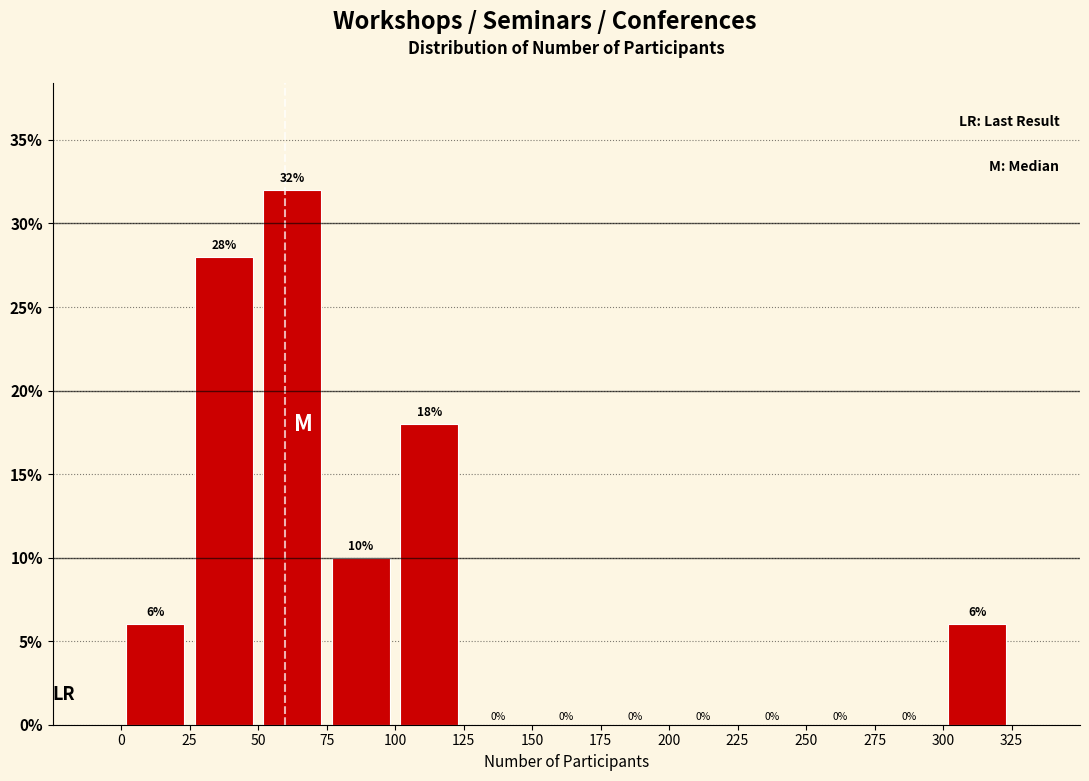

Reading left to right, list every bar in this chart as the range it spans on the x-axis followed by its height.

0 to 25: 6
25 to 50: 28
50 to 75: 32
75 to 100: 10
100 to 125: 18
125 to 150: 0
150 to 175: 0
175 to 200: 0
200 to 225: 0
225 to 250: 0
250 to 275: 0
275 to 300: 0
300 to 325: 6